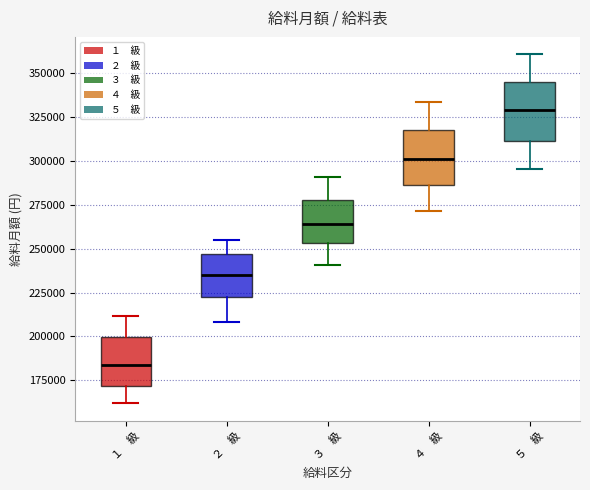

Reading left to right, transcribe this box plot: for each box, give where its median line is, the range the box spans, and where its two whiskers end, as read against the y-axis. The values are not printed on the chart, so give them approximately, as read against the axis.

１ 級: median 185000, box 170000 to 200000, whiskers 160000 to 210000
２ 級: median 235000, box 220000 to 245000, whiskers 210000 to 255000
３ 級: median 265000, box 255000 to 280000, whiskers 240000 to 290000
４ 級: median 300000, box 285000 to 315000, whiskers 270000 to 335000
５ 級: median 330000, box 310000 to 345000, whiskers 295000 to 360000